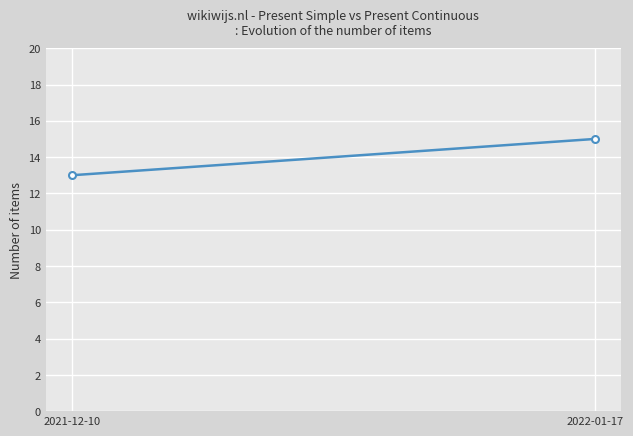

Which has a higher value, 2022-01-17 or 2021-12-10?

2022-01-17